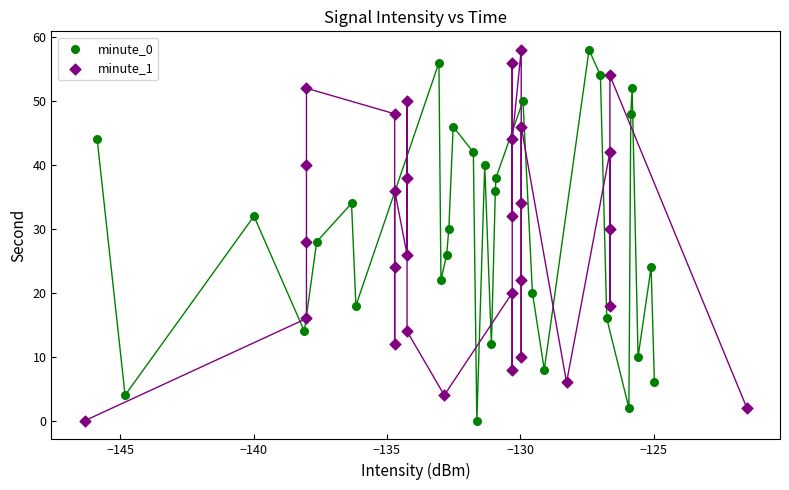

What are all the series names shown in the legend?

minute_0, minute_1